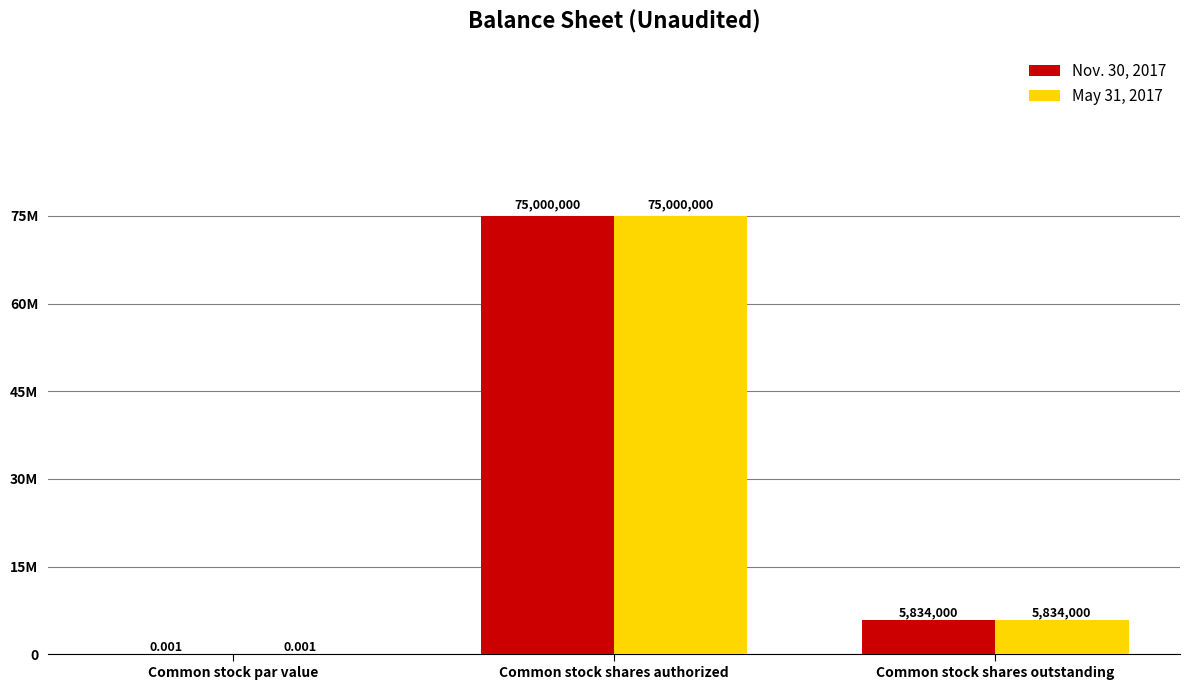

Does the chart contain stacked bars?

No